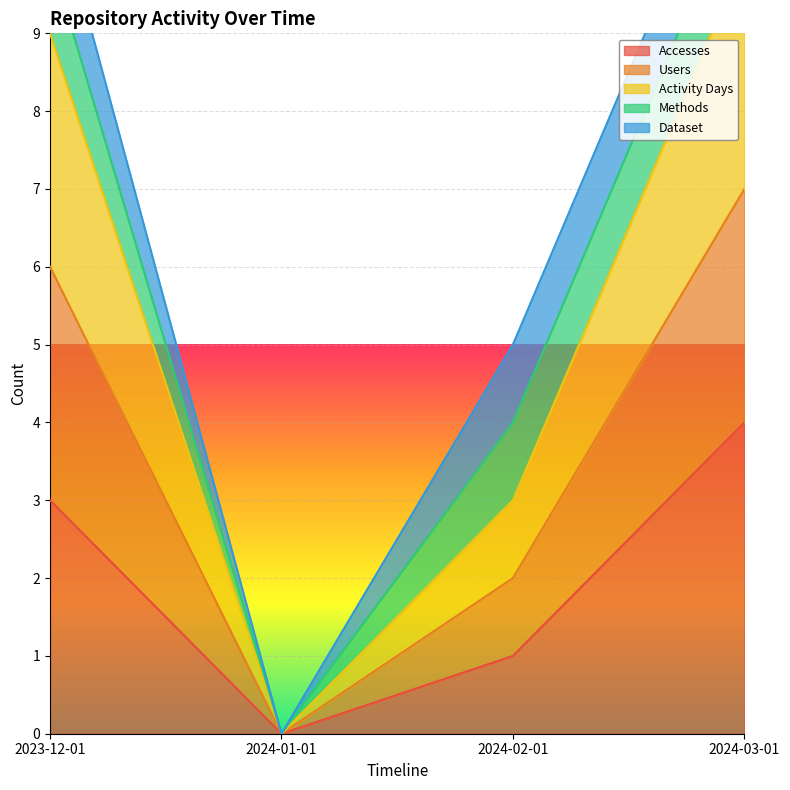

What is the greatest value displayed?

11